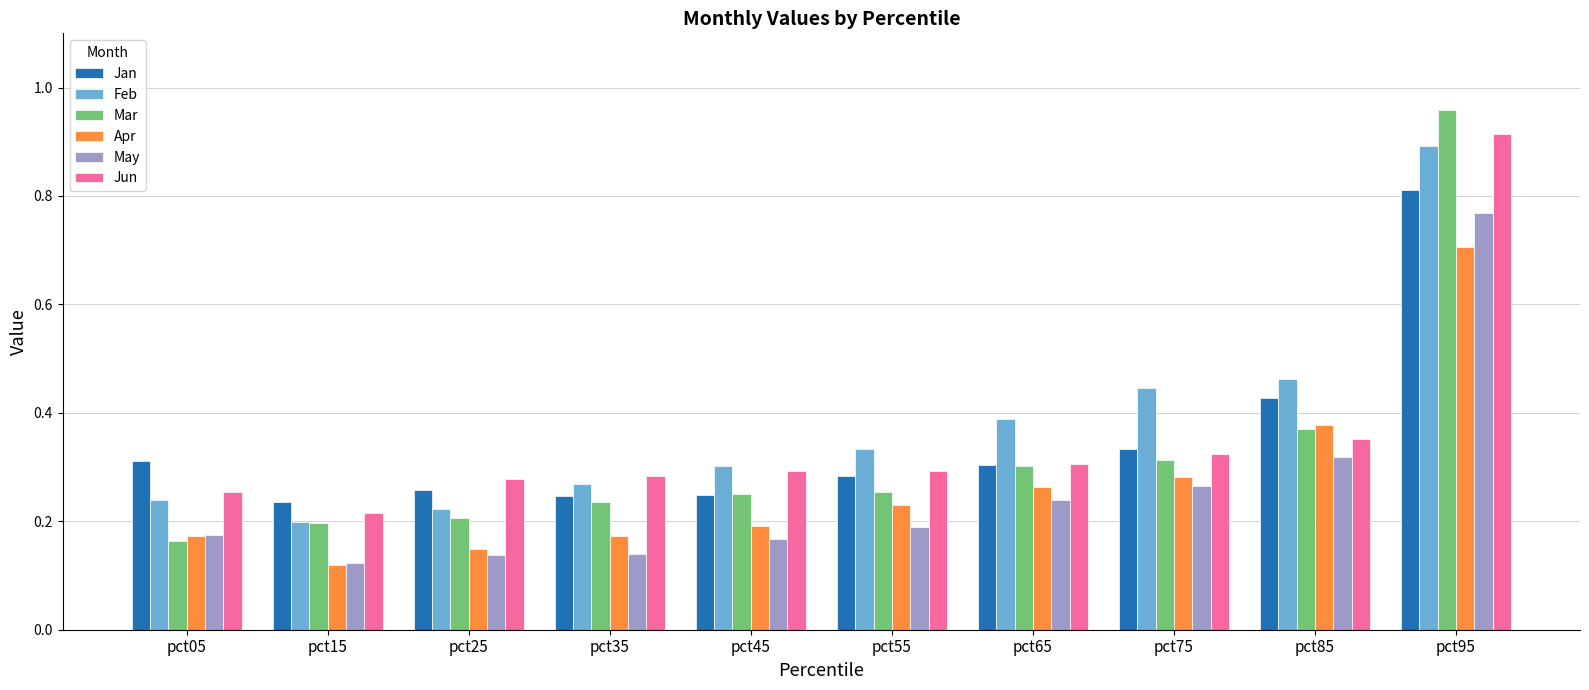

Which series changed the most between pct35 and pct85?

Apr